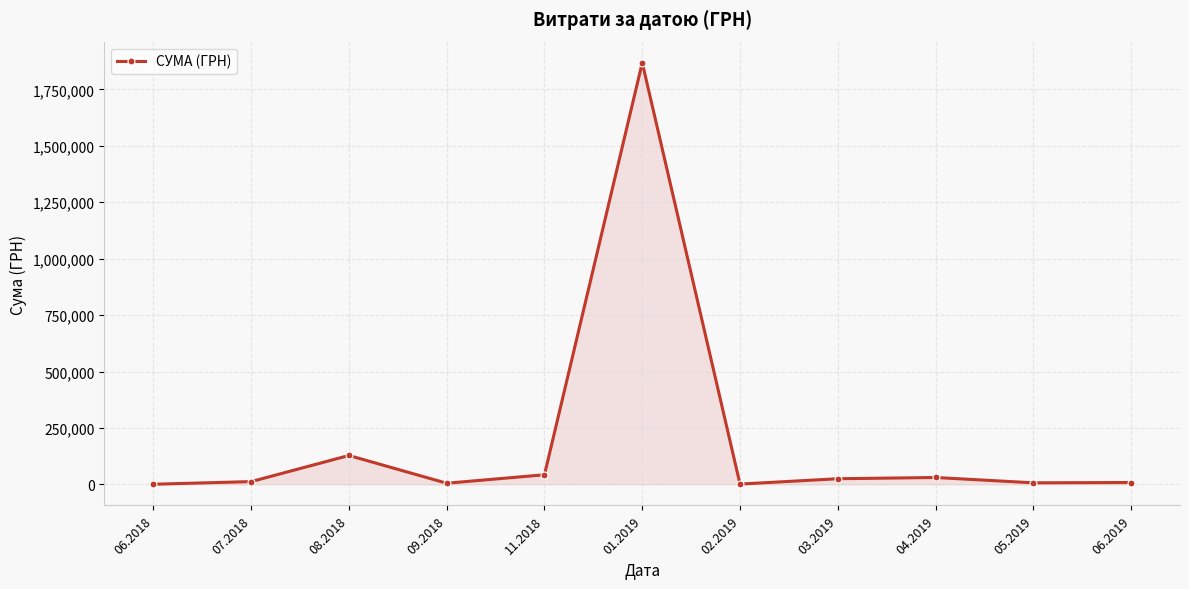

How many data points does each series have?

11